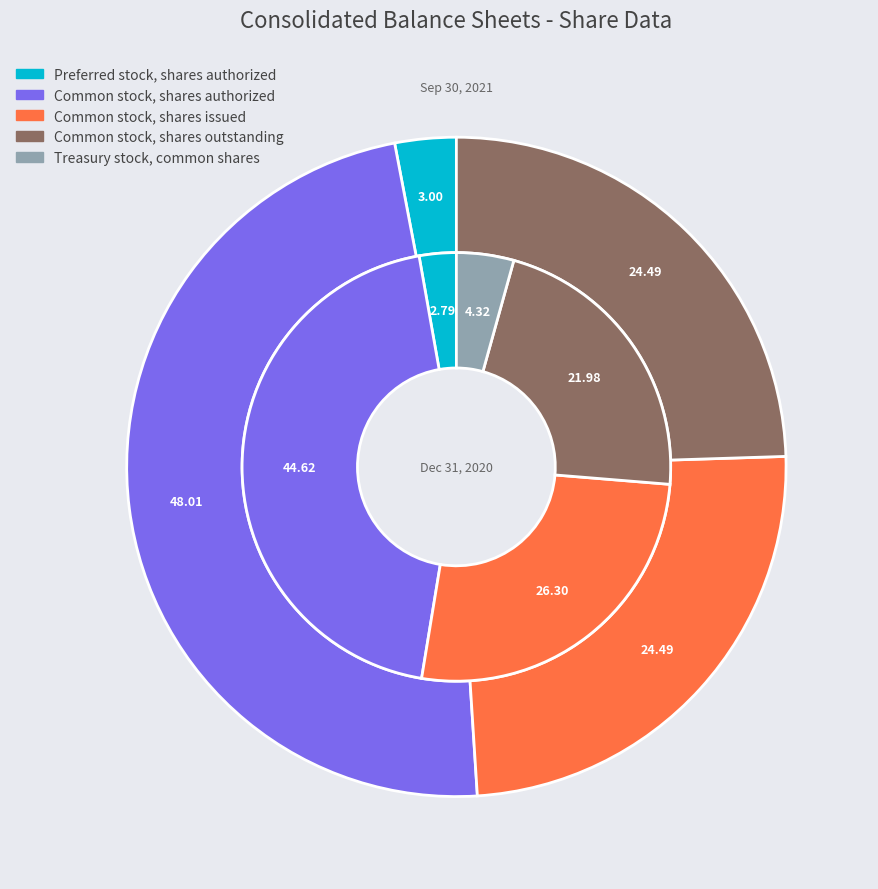

Is 4 the majority of the pie?

No